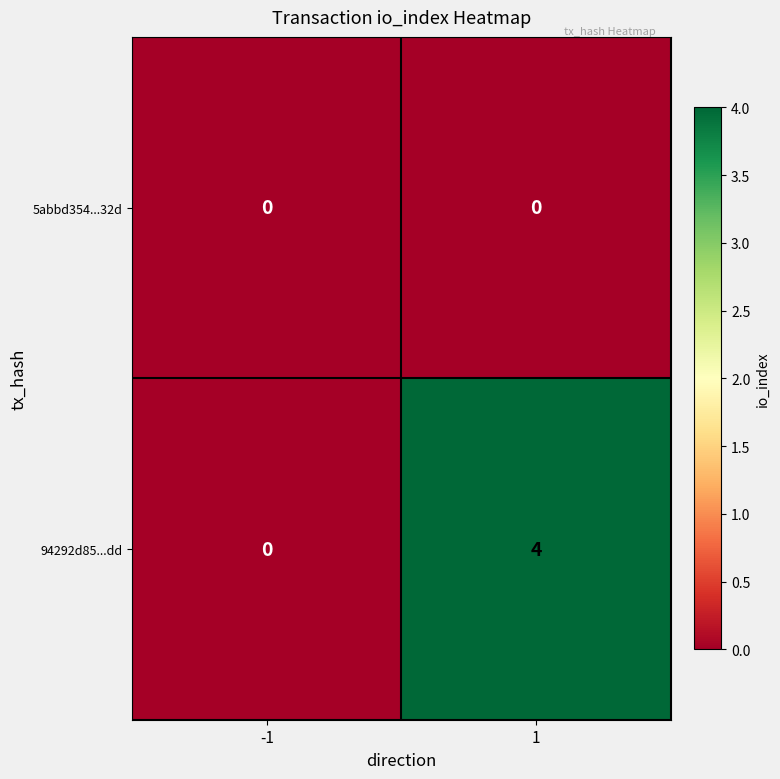

Which series has the largest total across all categories?

94292d85...dd